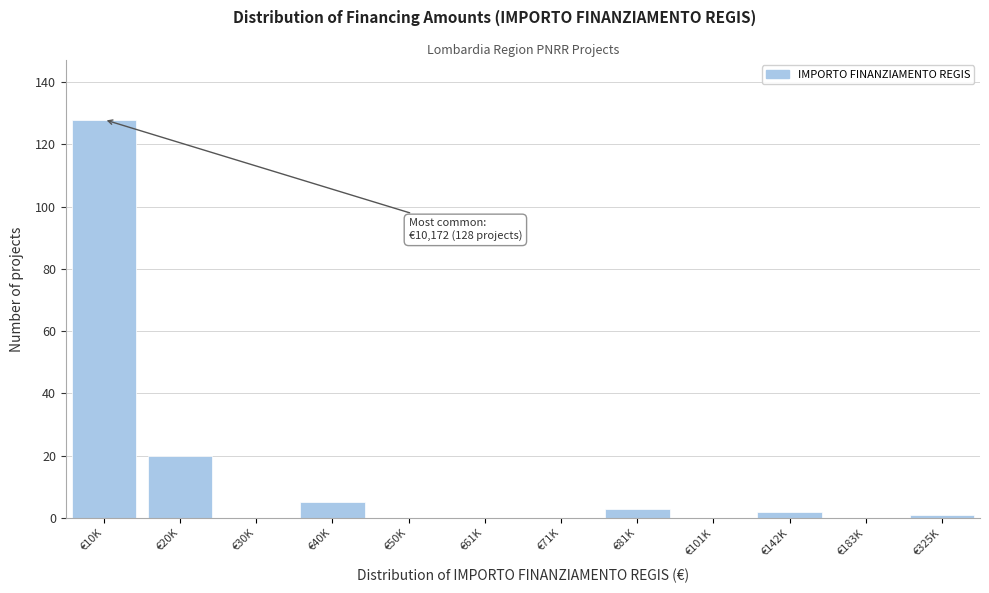

Reading right to left, list all the values displayed in this chart.

€325K=1	€183K=0	€142K=2	€101K=0	€81K=3	€71K=0	€61K=0	€50K=0	€40K=5	€30K=0	€20K=20	€10K=128